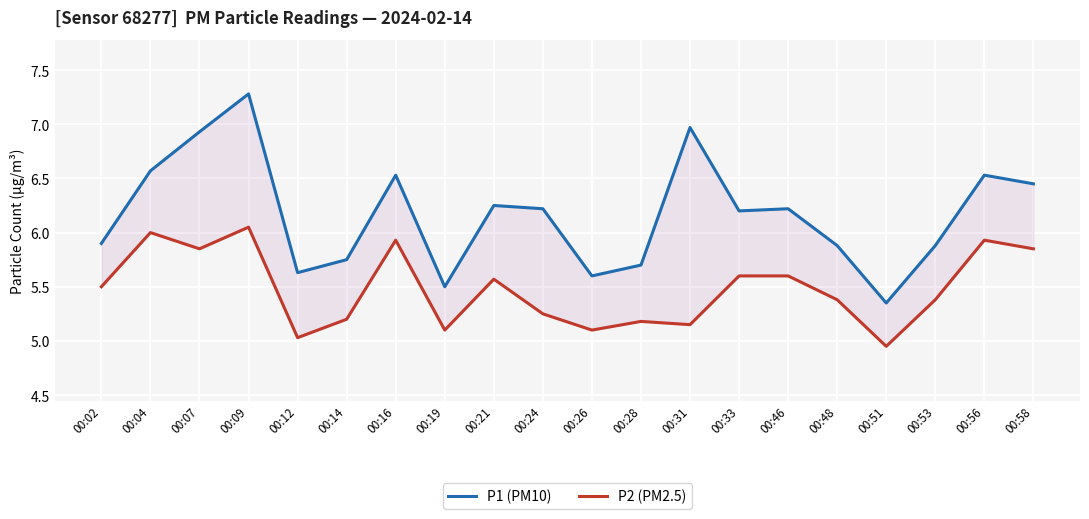

How many distinct data groups are displayed?

2